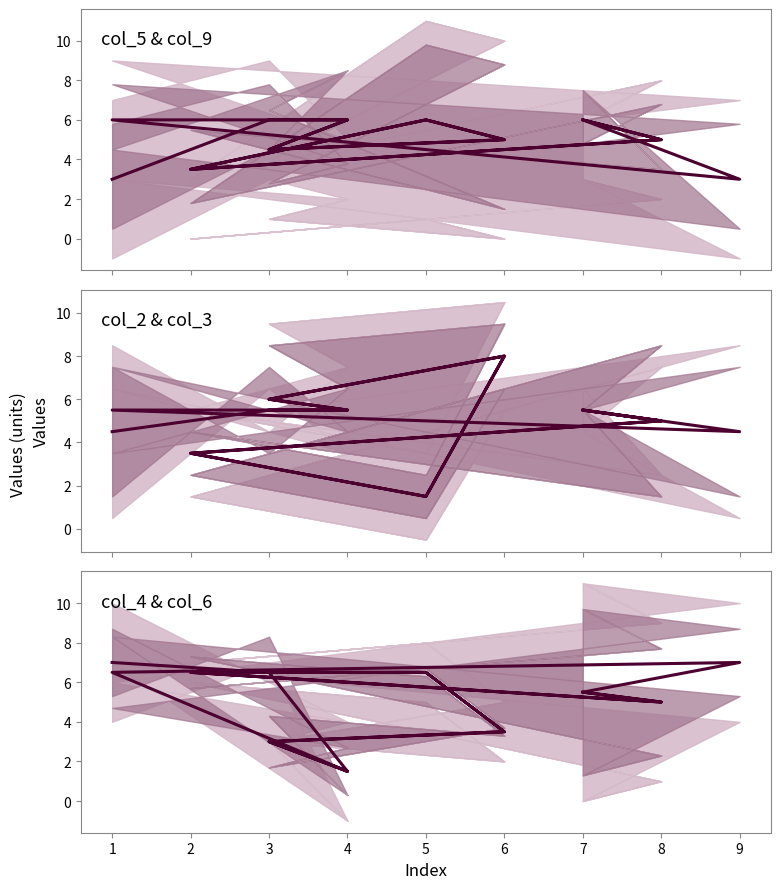

Rank the categories by value from lowest to highest.

2, 11, 3, 12, 4, 13, 7, 16, 8, 17, 1, 5, 6, 10, 14, 15, 0, 9